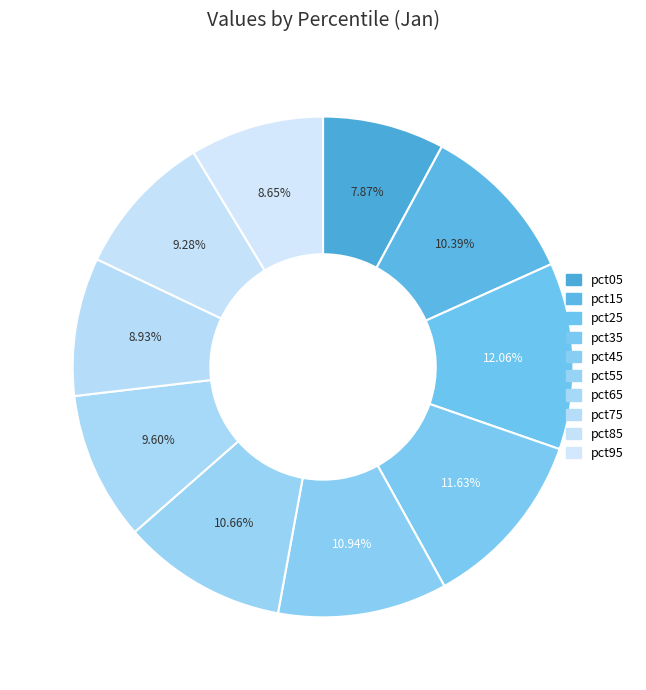

Does pct35 represent more than half of the total?

No